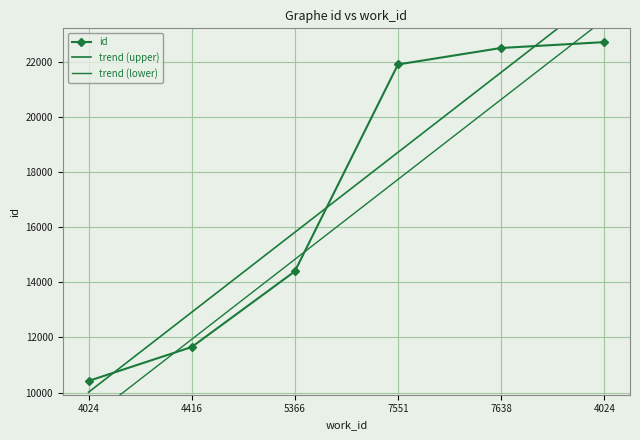

What is the maximum value for trend (upper)?

24518.5